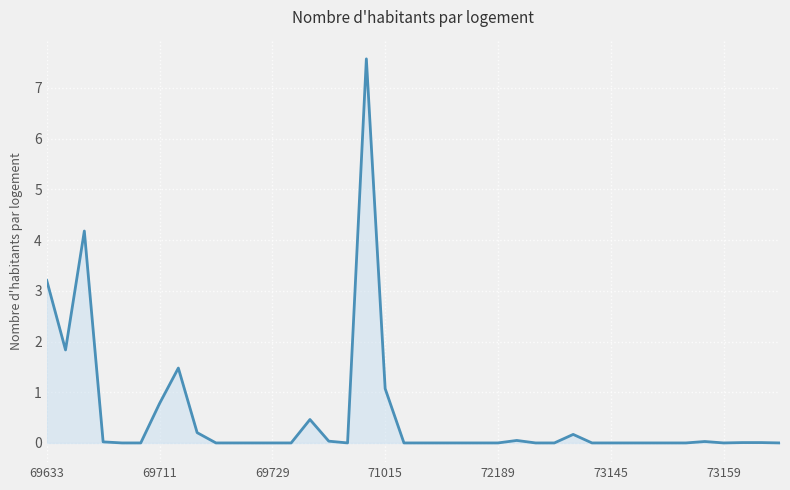

Count the number of categories in the chart.

40